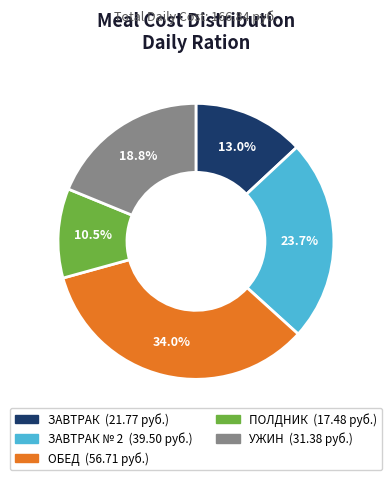

To the nearest percent, what is the average slice percentage?

20%